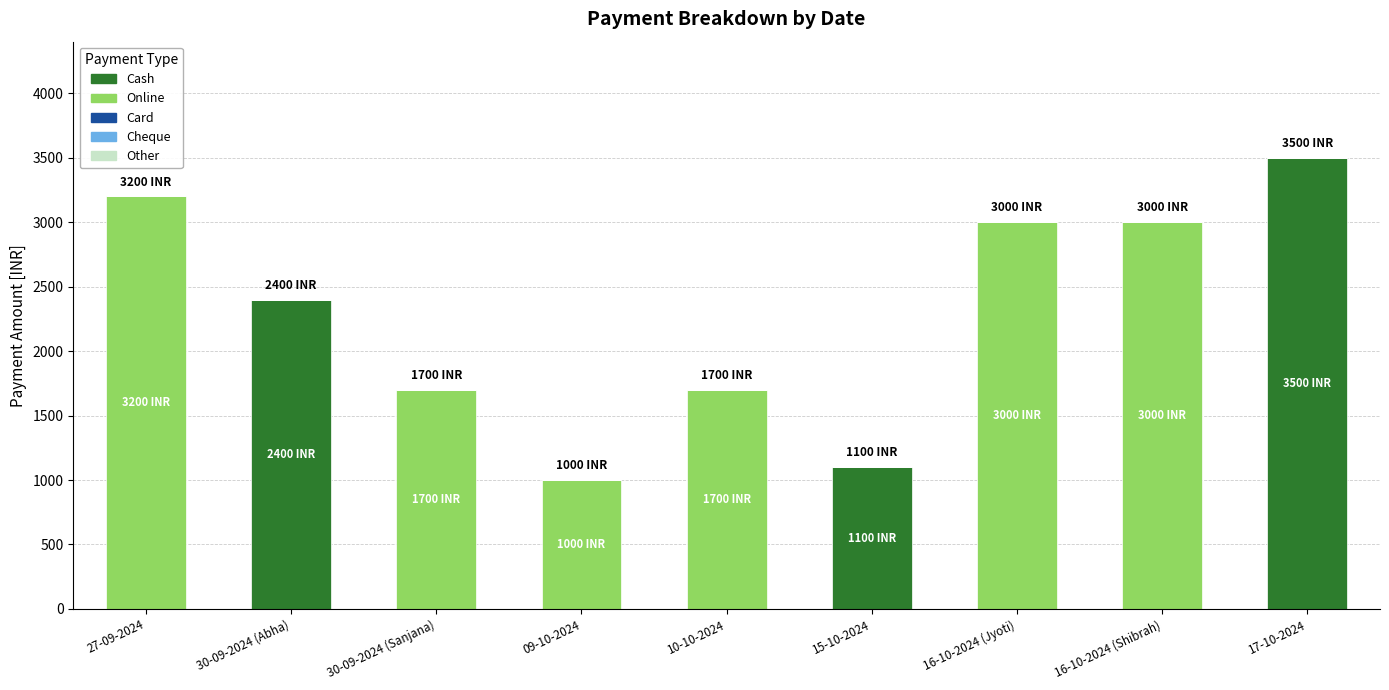

At which label does Cash reach its peak?

17-10-2024